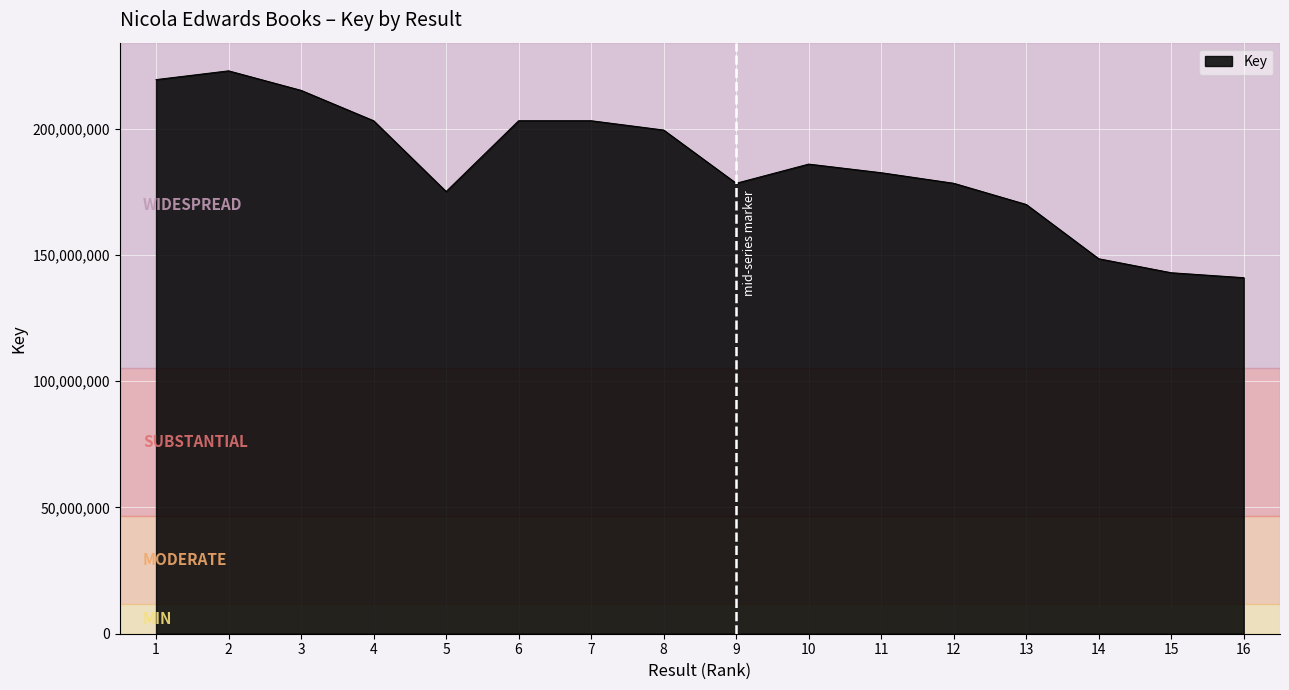

The value at 2 is 306783102. True or false?

False